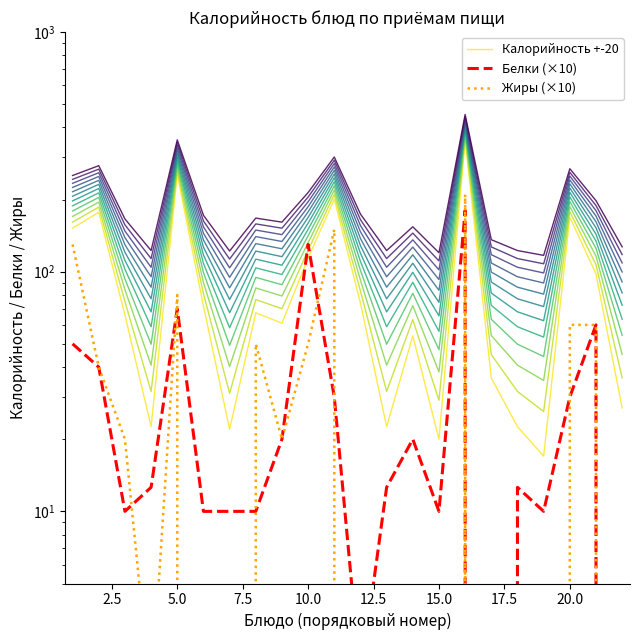

Does the chart have visible grid lines?

No